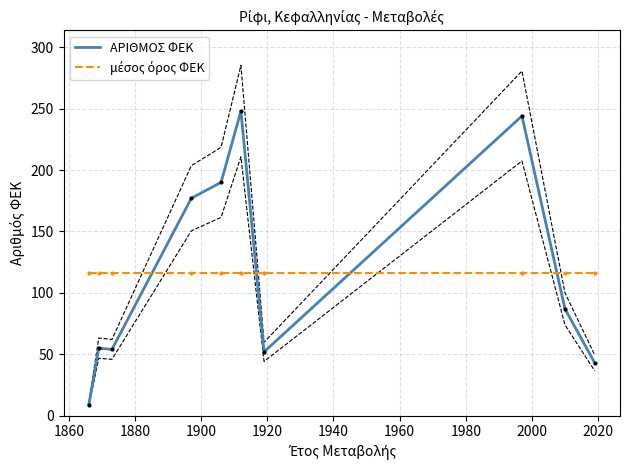

What are all the series names shown in the legend?

ΑΡΙΘΜΟΣ ΦΕΚ, μέσος όρος ΦΕΚ